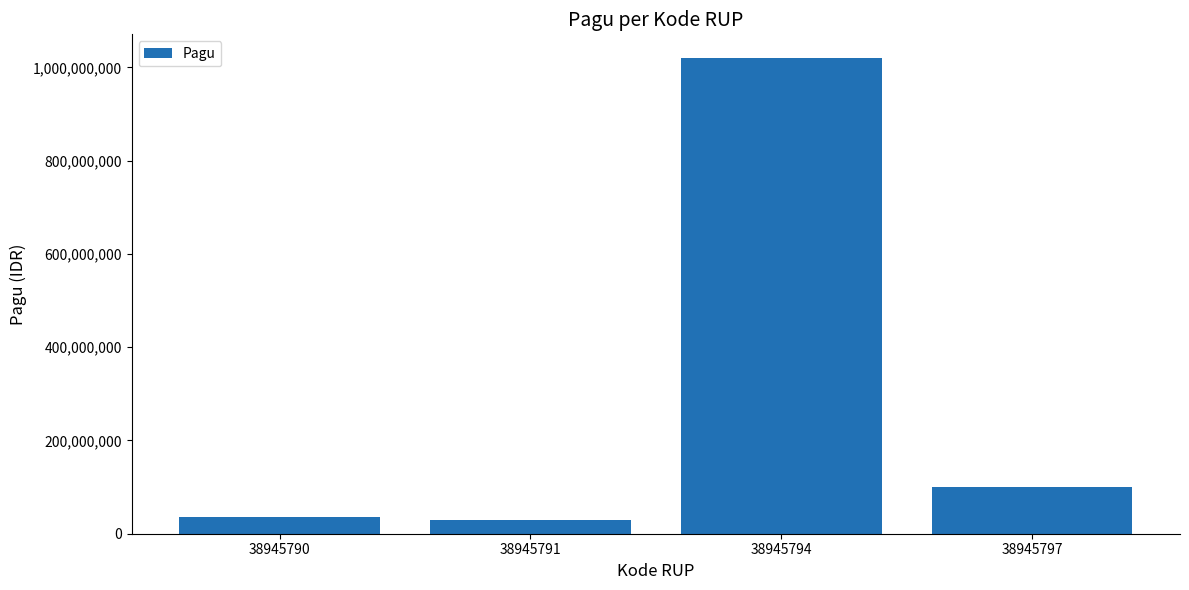

Reading left to right, transcribe all the data shown in this chart.

36000000	30000000	1020000000	100000000